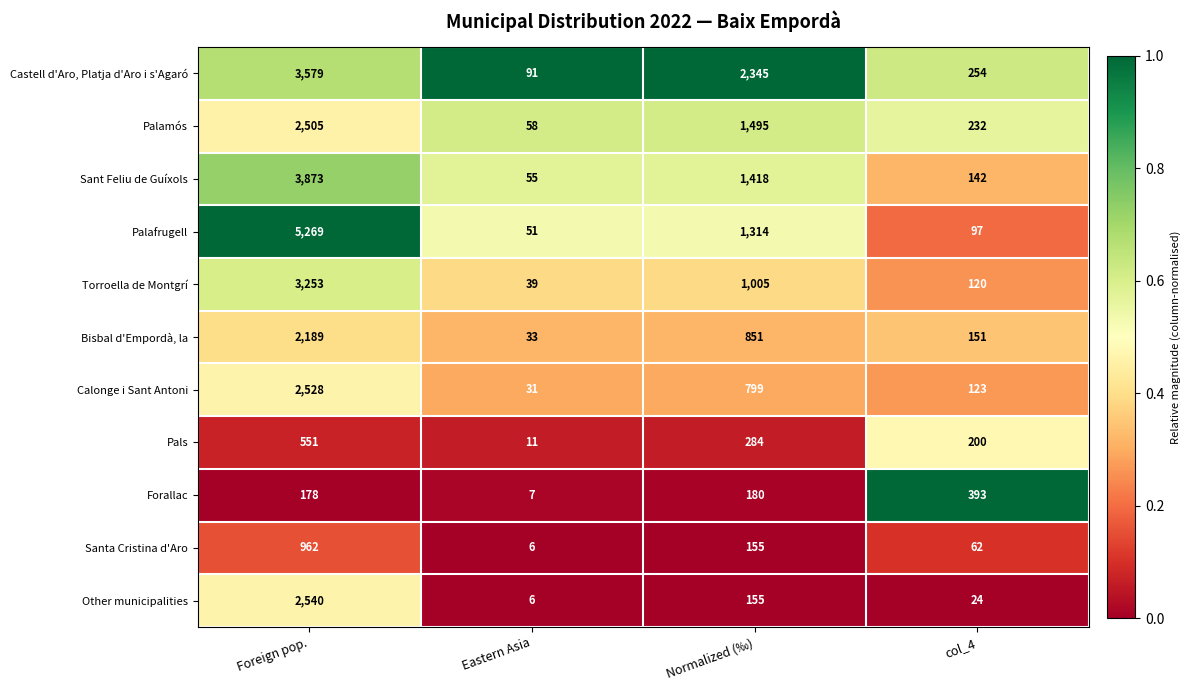

What is the total value across all series at Normalized (‰)?

10001